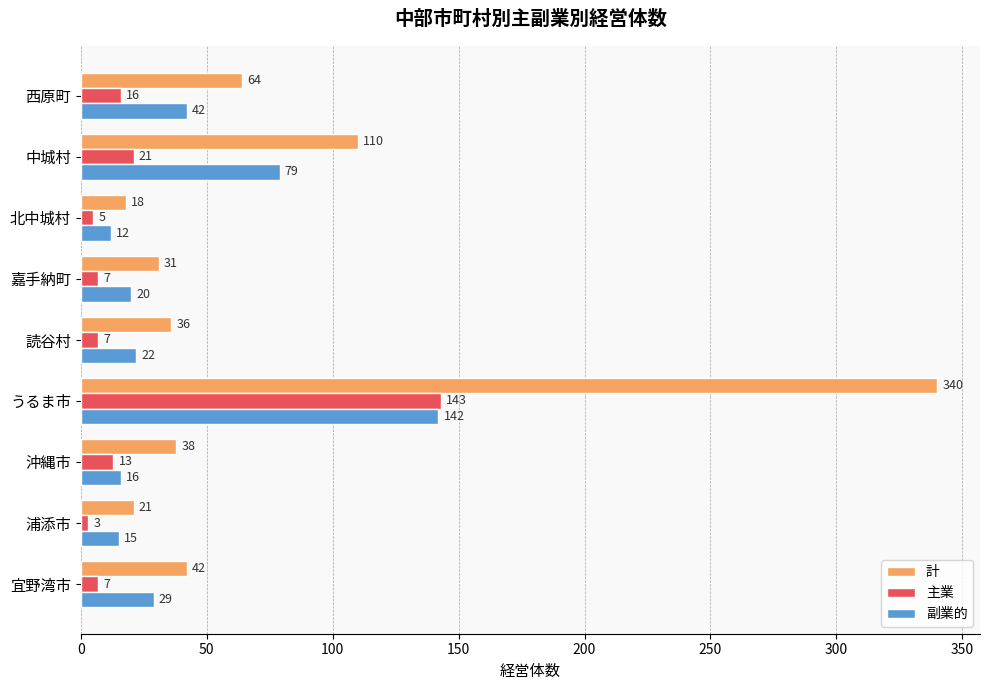

What is the spread (max minus min) of values at 西原町?

48